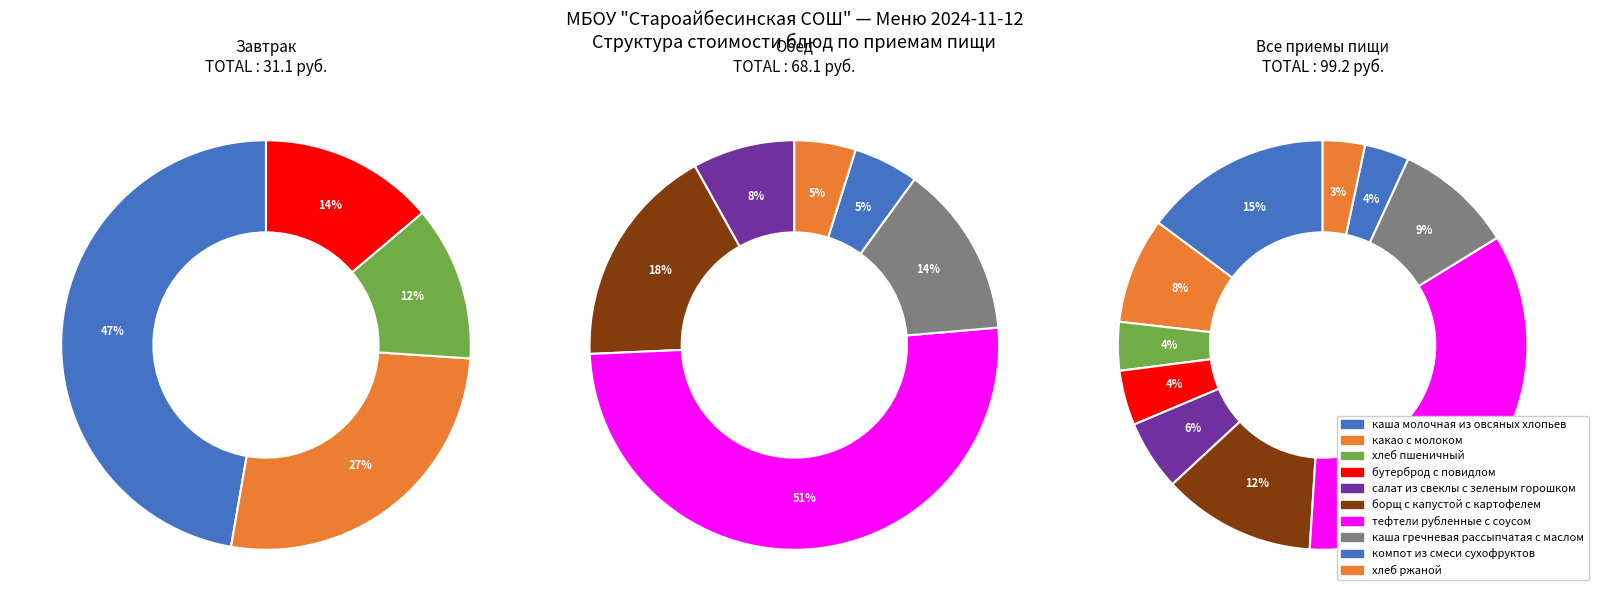

What is the ratio of the value at бутерброд с повидлом to the value at каша молочная из овсяных хлопьев?

0.3